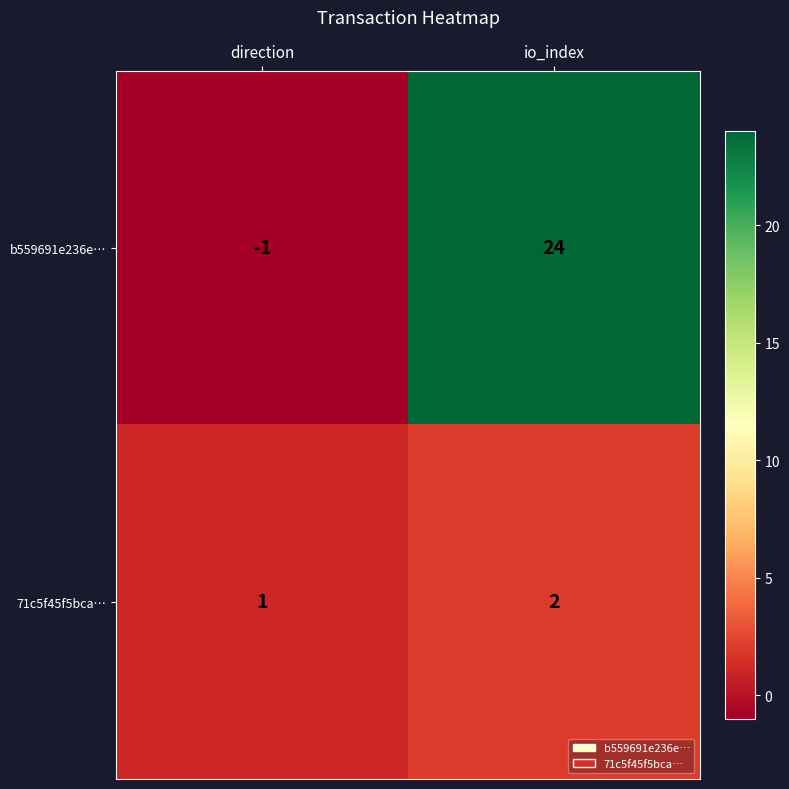

What is the difference between the b559691e236e… values at io_index and direction?

25